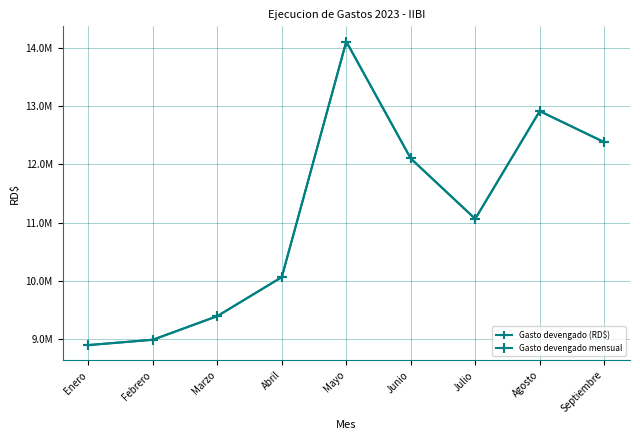

True or false: Gasto devengado (RD$) and Gasto devengado mensual cross at least once.

False